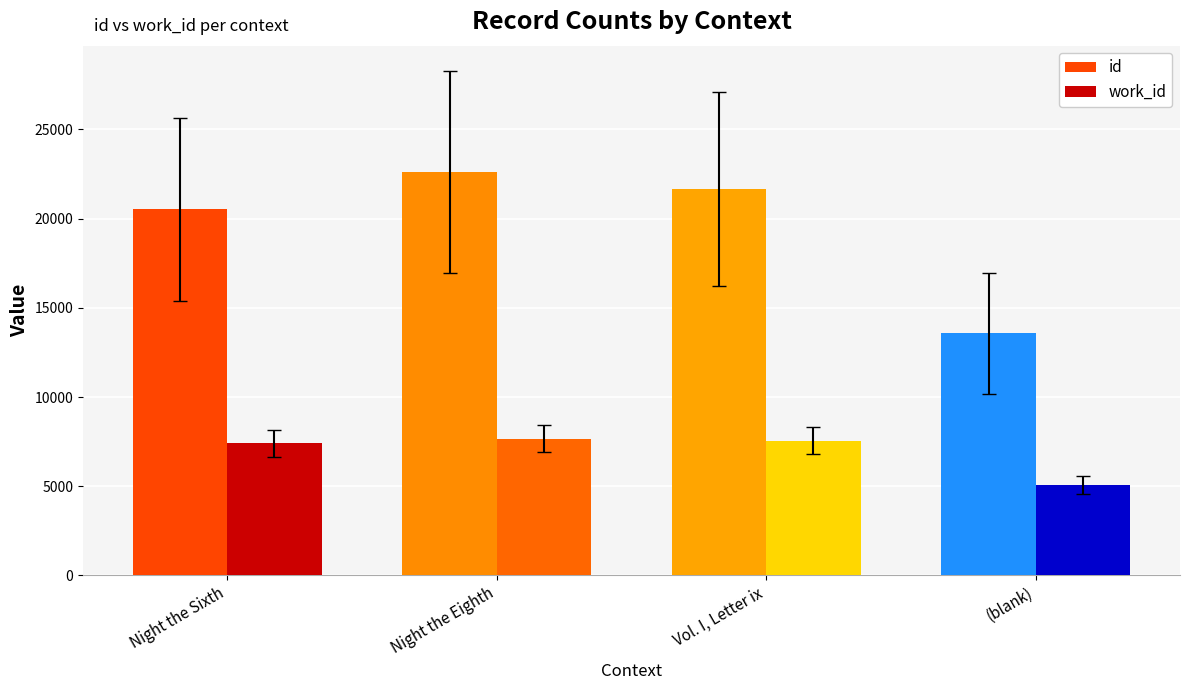

Which series has the largest total across all categories?

id